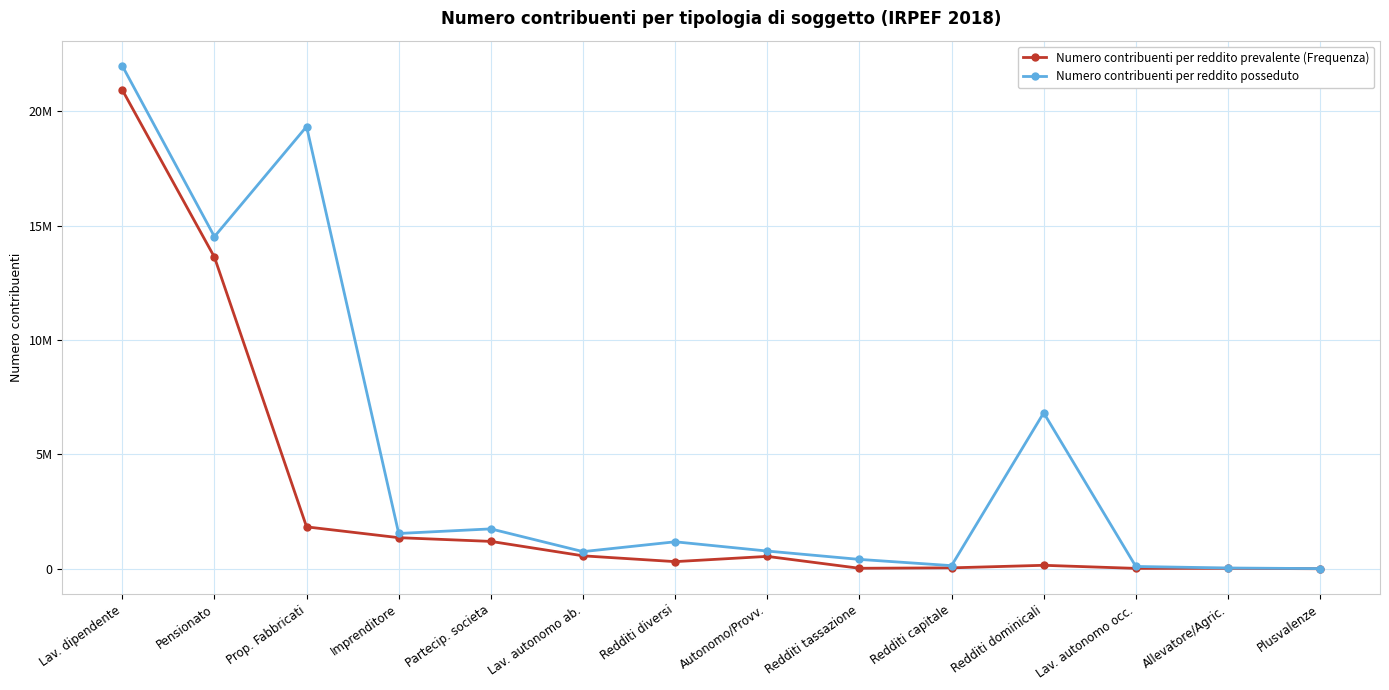

Which has a higher value, Lav. dipendente or Lav. autonomo occ.?

Lav. dipendente